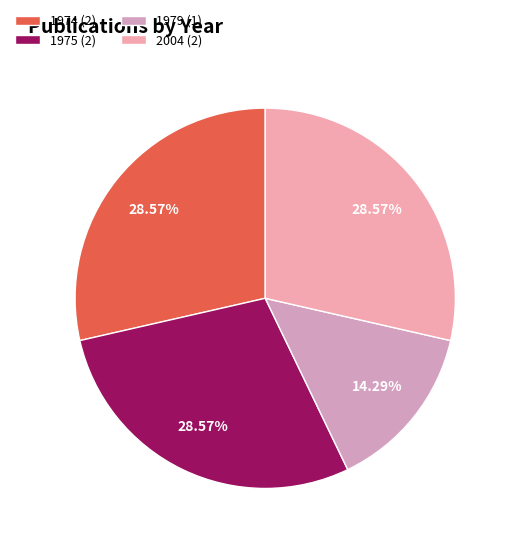

How many slices are in this pie chart?

4